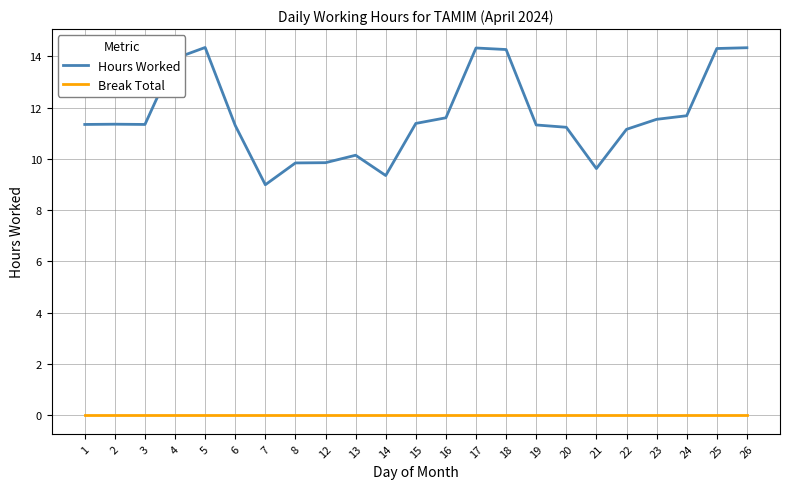

Is the value of Break Total at 3 greater than the value of Hours Worked at 4?

No